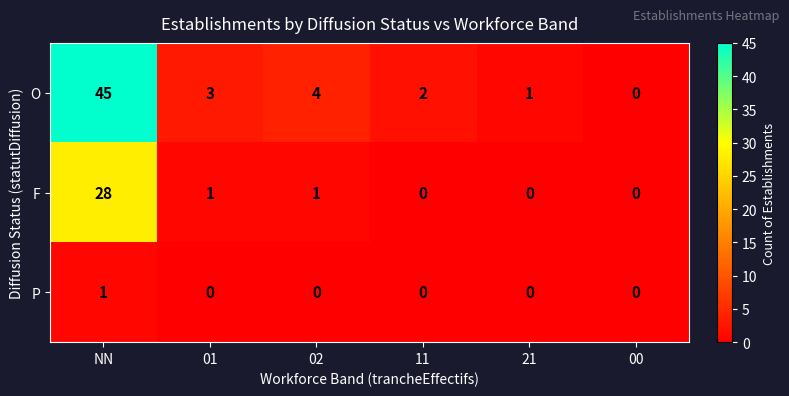

What is the maximum value shown in the chart?

45